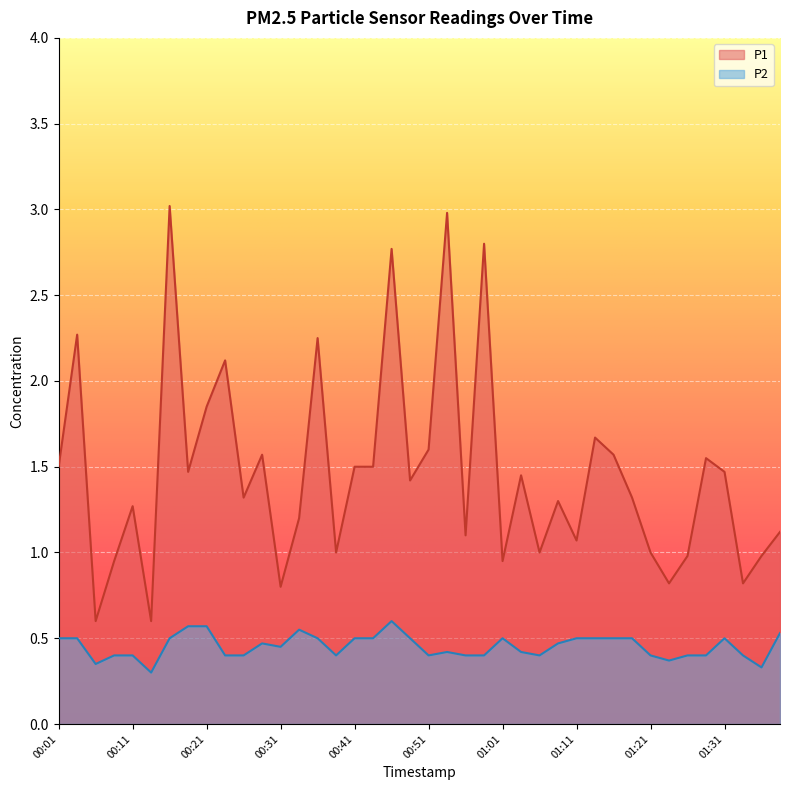

What is the average value of the P1 series?

1.5